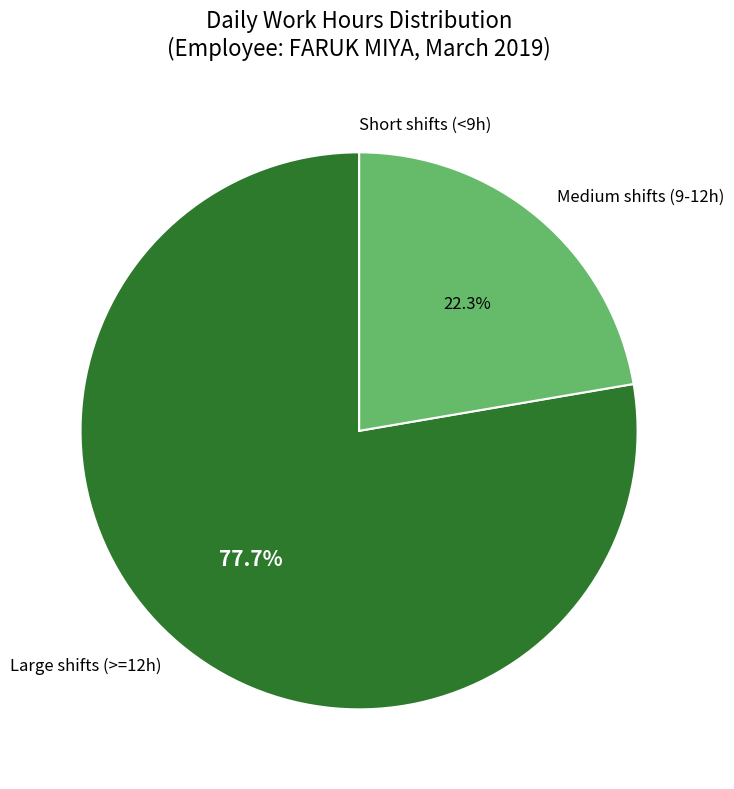

What percentage do Medium shifts (9-12h) and Large shifts (>=12h) together represent?

100.0%